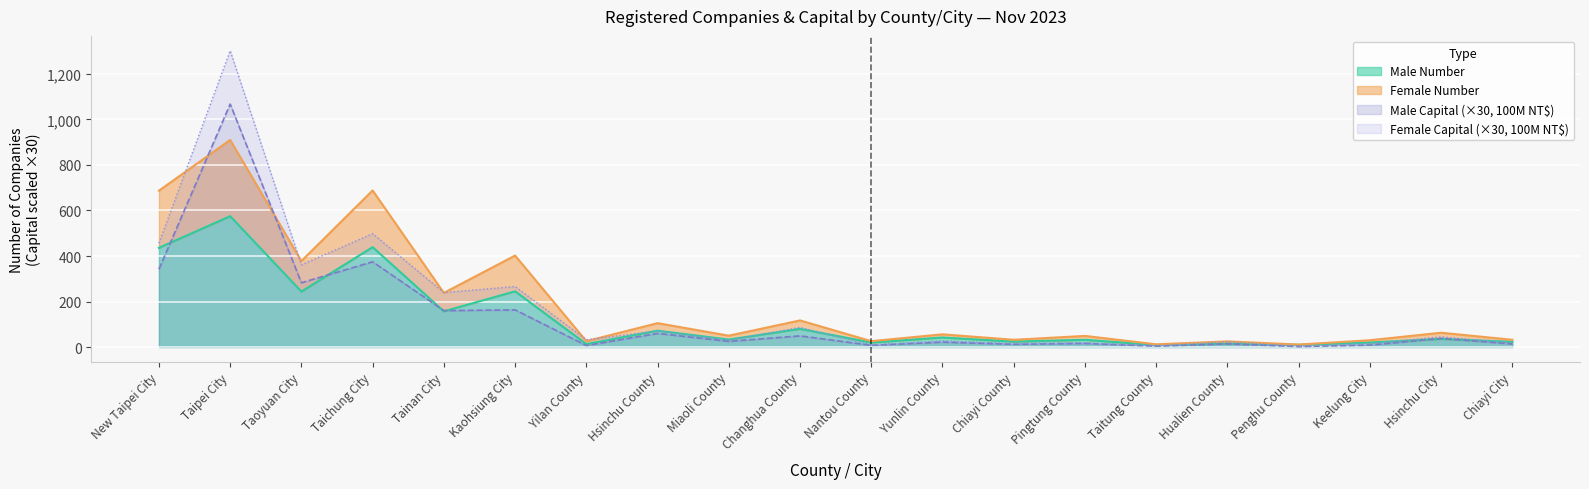

What is the value of the Male Capital (100M NT$) point at the 4th from the left?

374.7